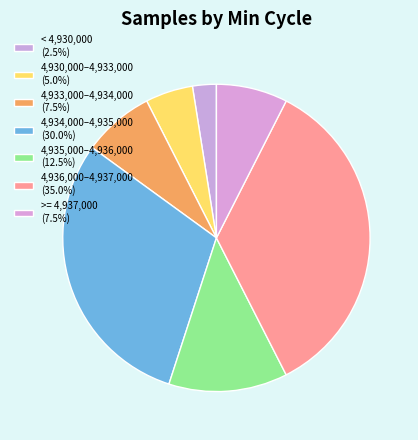

Is there a majority slice in this chart?

No